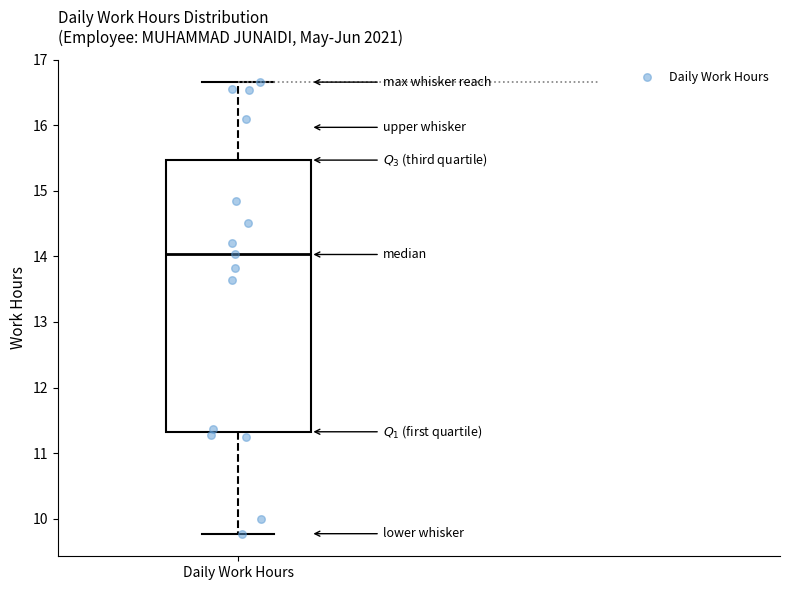

Read this box plot against the y-axis: the position of the median line, the range covered by the box, and the ends of both whiskers. The values are not printed on the chart, so give them approximately, as read against the axis.

median 14.0, box 11.3 to 15.5, whiskers 9.8 to 16.7